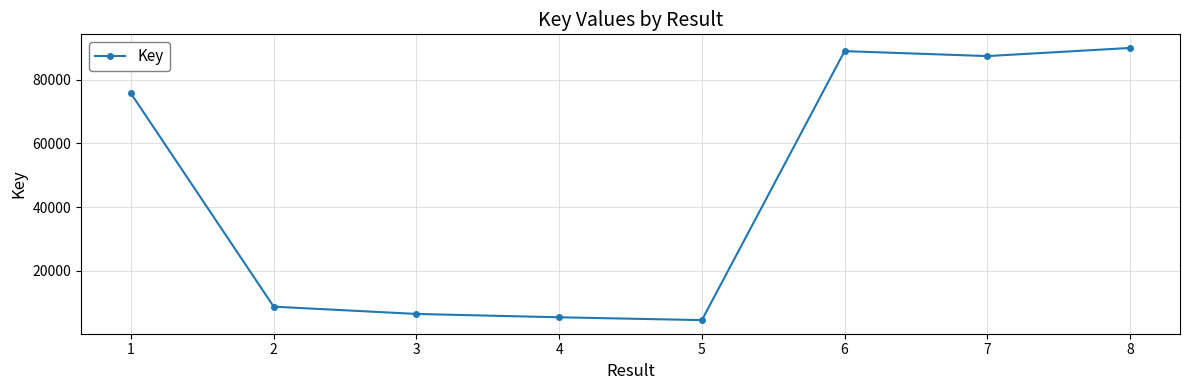

Rank the categories by value from highest to lowest.

8, 6, 7, 1, 2, 3, 4, 5